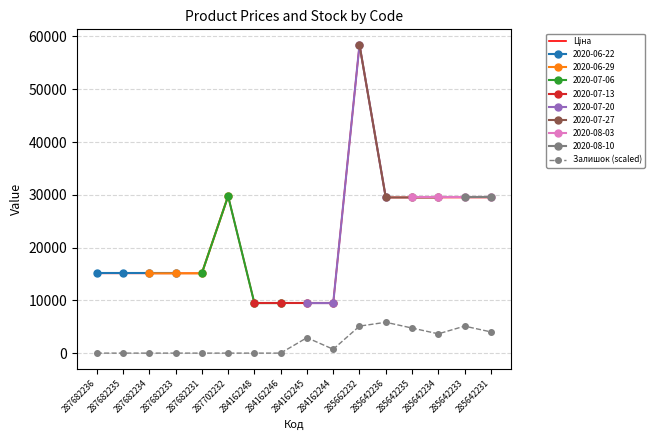

The Залишок (scaled) series shows 1735.0 at 285642235. True or false?

False